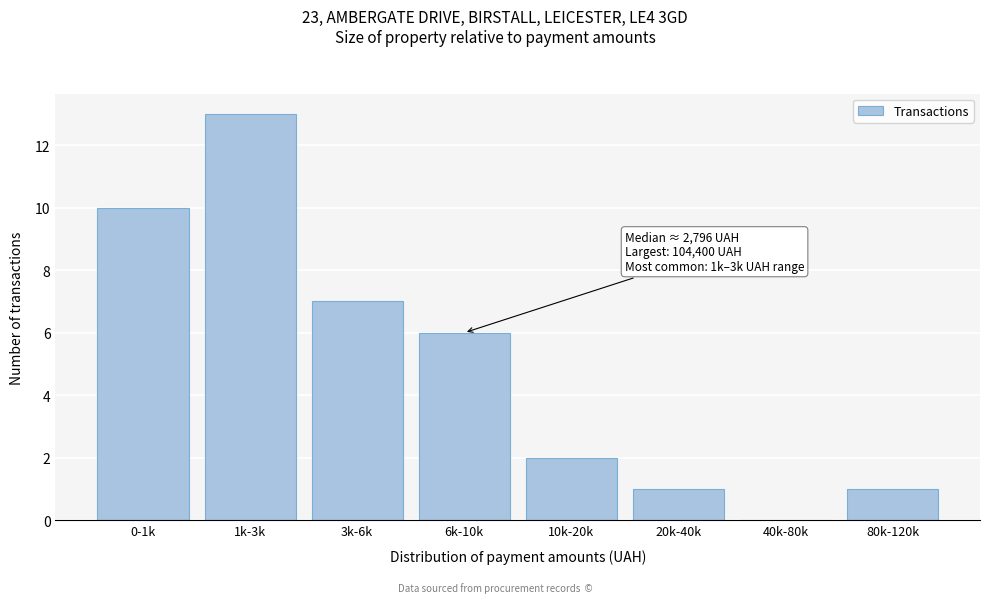

Reading left to right, list all the values displayed in this chart.

0-1k=10	1k-3k=13	3k-6k=7	6k-10k=6	10k-20k=2	20k-40k=1	40k-80k=0	80k-120k=1